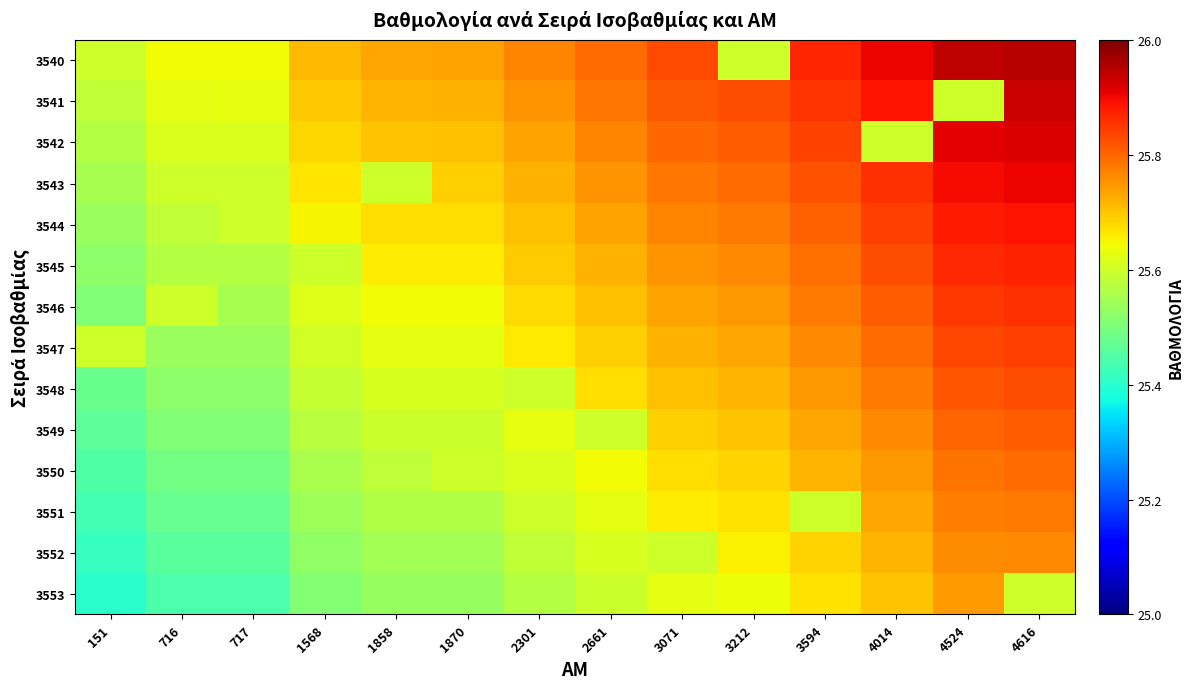

Reading right to left, extract all data points from this chart.

3540: 4616=26.0	4524=25.9	4014=25.9	3594=25.9	3212=25.6	3071=25.8	2661=25.8	2301=25.8	1870=25.7	1858=25.7	1568=25.7	717=25.6	716=25.6	151=25.6
3541: 4616=25.9	4524=25.6	4014=25.9	3594=25.9	3212=25.8	3071=25.8	2661=25.8	2301=25.8	1870=25.7	1858=25.7	1568=25.7	717=25.6	716=25.6	151=25.6
3542: 4616=25.9	4524=25.9	4014=25.6	3594=25.8	3212=25.8	3071=25.8	2661=25.8	2301=25.7	1870=25.7	1858=25.7	1568=25.7	717=25.6	716=25.6	151=25.6
3543: 4616=25.9	4524=25.9	4014=25.9	3594=25.8	3212=25.8	3071=25.8	2661=25.8	2301=25.7	1870=25.7	1858=25.6	1568=25.7	717=25.6	716=25.6	151=25.6
3544: 4616=25.9	4524=25.9	4014=25.8	3594=25.8	3212=25.8	3071=25.8	2661=25.7	2301=25.7	1870=25.7	1858=25.7	1568=25.6	717=25.6	716=25.6	151=25.5
3545: 4616=25.9	4524=25.9	4014=25.8	3594=25.8	3212=25.8	3071=25.8	2661=25.7	2301=25.7	1870=25.7	1858=25.7	1568=25.6	717=25.6	716=25.6	151=25.5
3546: 4616=25.9	4524=25.9	4014=25.8	3594=25.8	3212=25.7	3071=25.7	2661=25.7	2301=25.7	1870=25.6	1858=25.6	1568=25.6	717=25.6	716=25.6	151=25.5
3547: 4616=25.8	4524=25.8	4014=25.8	3594=25.8	3212=25.7	3071=25.7	2661=25.7	2301=25.7	1870=25.6	1858=25.6	1568=25.6	717=25.5	716=25.5	151=25.6
3548: 4616=25.8	4524=25.8	4014=25.8	3594=25.7	3212=25.7	3071=25.7	2661=25.7	2301=25.6	1870=25.6	1858=25.6	1568=25.6	717=25.5	716=25.5	151=25.5
3549: 4616=25.8	4524=25.8	4014=25.8	3594=25.7	3212=25.7	3071=25.7	2661=25.6	2301=25.6	1870=25.6	1858=25.6	1568=25.6	717=25.5	716=25.5	151=25.5
3550: 4616=25.8	4524=25.8	4014=25.7	3594=25.7	3212=25.7	3071=25.7	2661=25.6	2301=25.6	1870=25.6	1858=25.6	1568=25.6	717=25.5	716=25.5	151=25.4
3551: 4616=25.8	4524=25.8	4014=25.7	3594=25.6	3212=25.7	3071=25.7	2661=25.6	2301=25.6	1870=25.6	1858=25.6	1568=25.5	717=25.5	716=25.5	151=25.4
3552: 4616=25.8	4524=25.8	4014=25.7	3594=25.7	3212=25.7	3071=25.6	2661=25.6	2301=25.6	1870=25.6	1858=25.5	1568=25.5	717=25.5	716=25.5	151=25.4
3553: 4616=25.6	4524=25.7	4014=25.7	3594=25.7	3212=25.6	3071=25.6	2661=25.6	2301=25.6	1870=25.5	1858=25.5	1568=25.5	717=25.4	716=25.4	151=25.4